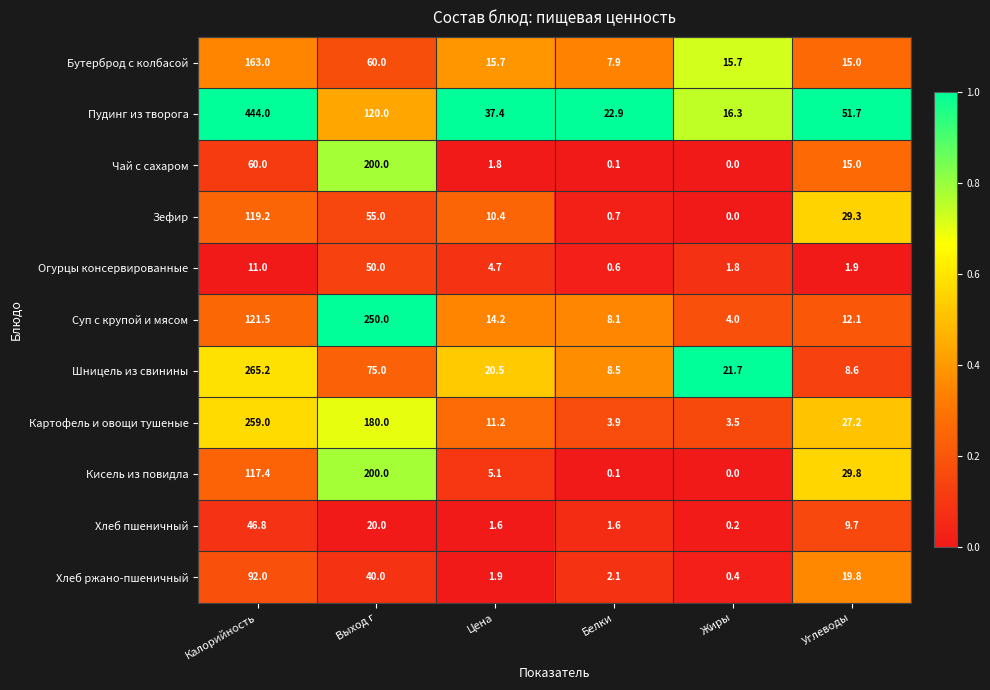

Which label corresponds to the largest value in the chart?

Калорийность